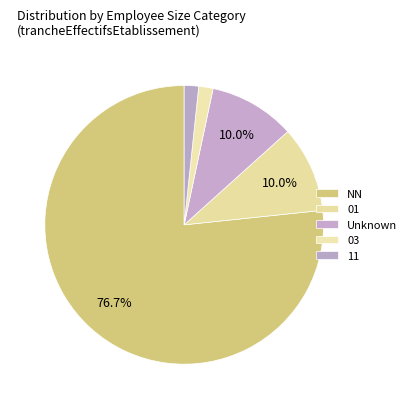

How many segments does this pie chart have?

5